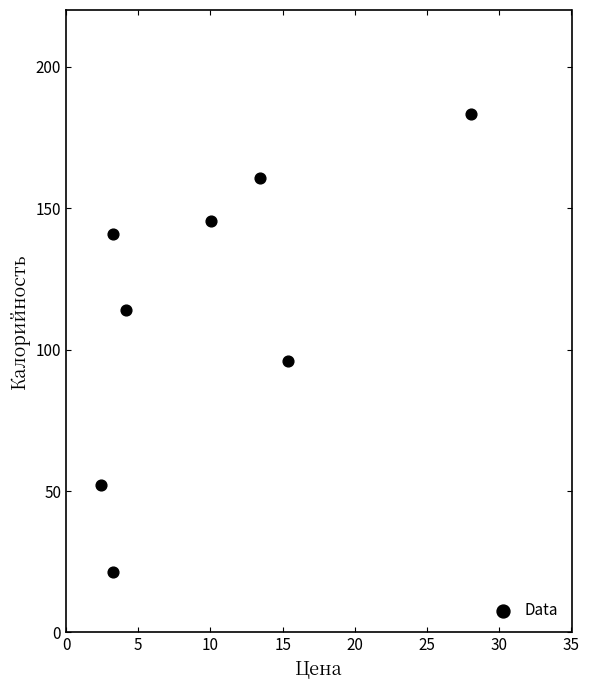

What is the average X value?

10.0